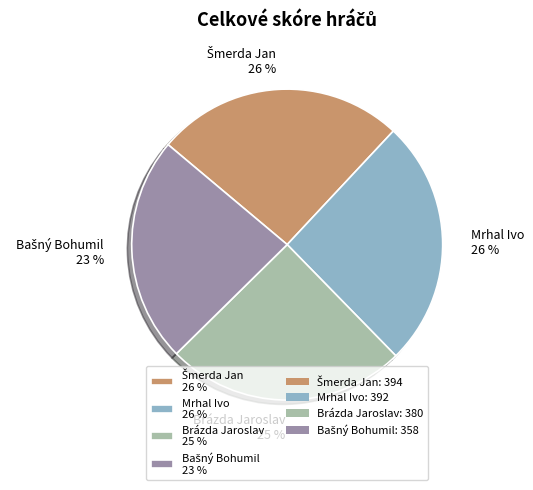

What percentage is the Mrhal Ivo 26 % slice, to the nearest percent?

26%